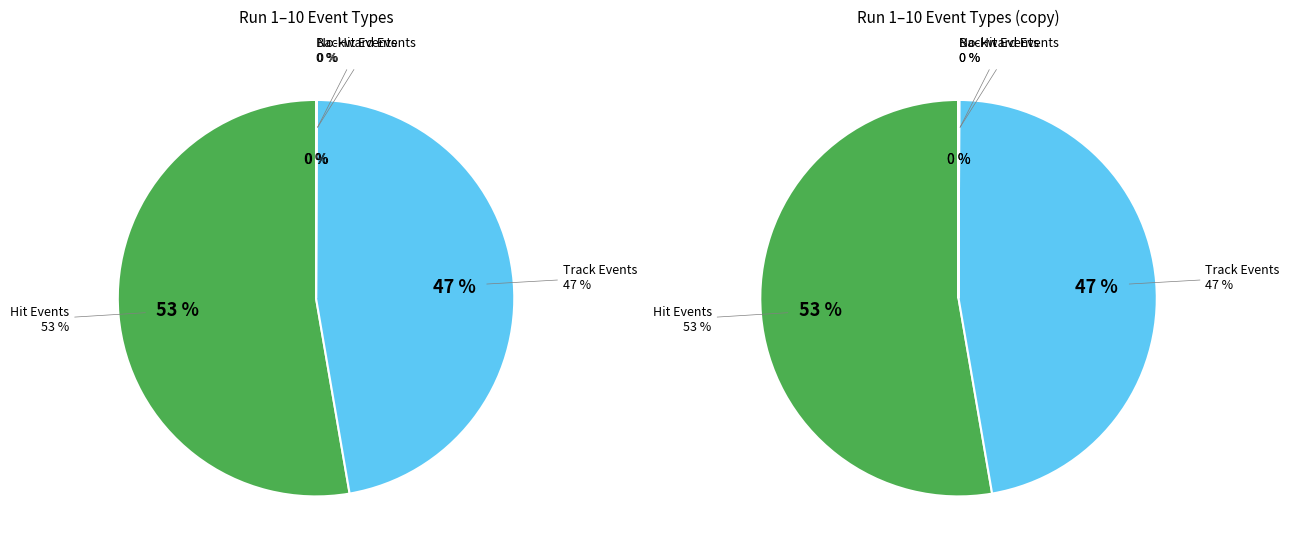

To the nearest percent, what percentage of the pie is NumTrackEvents?

47%